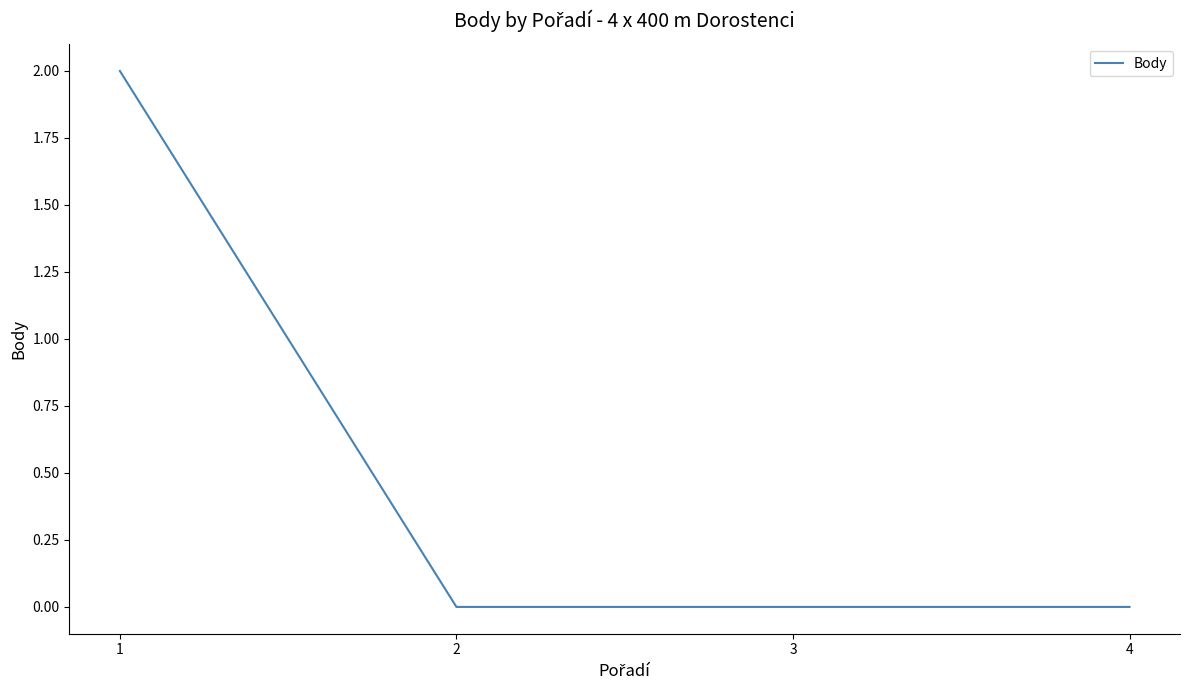

Which has a higher value, 1 or 3?

1